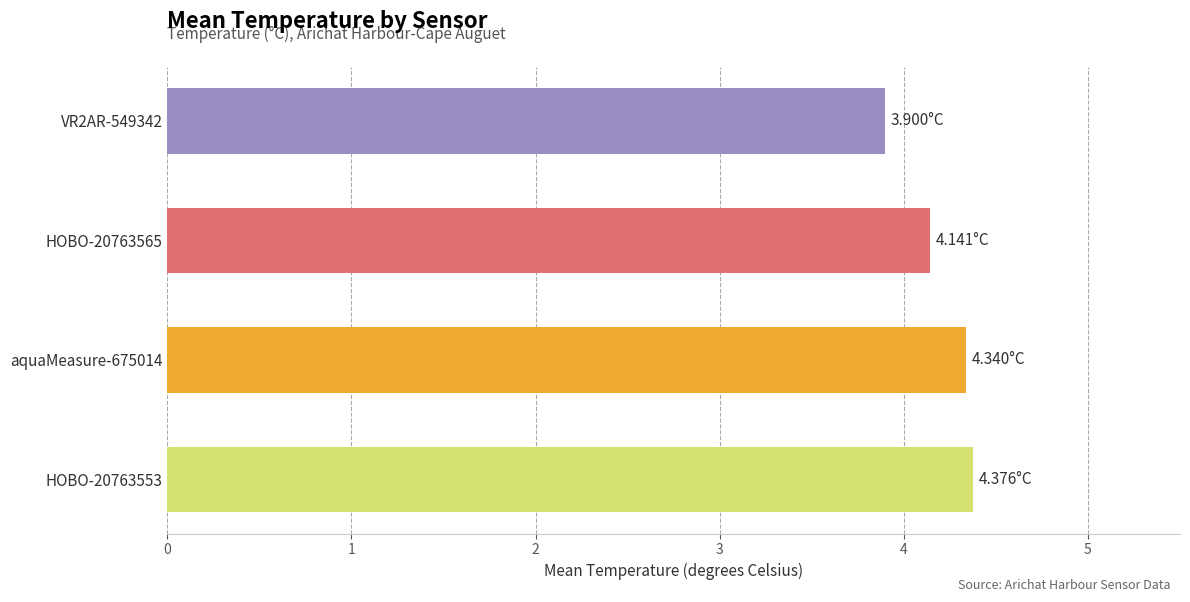

What is the difference between the maximum and minimum values?

0.5